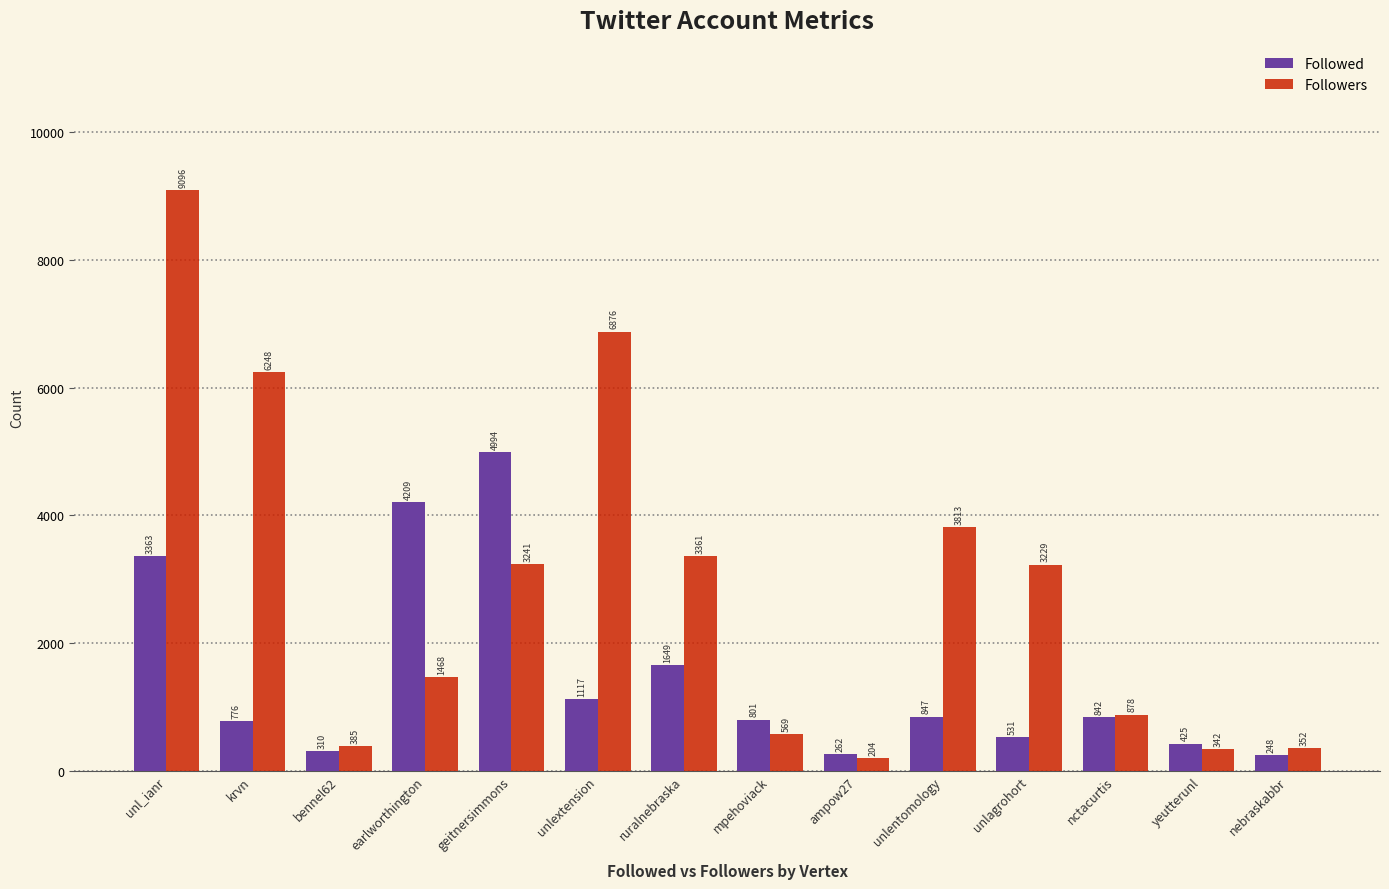

What is the smallest value displayed?

204